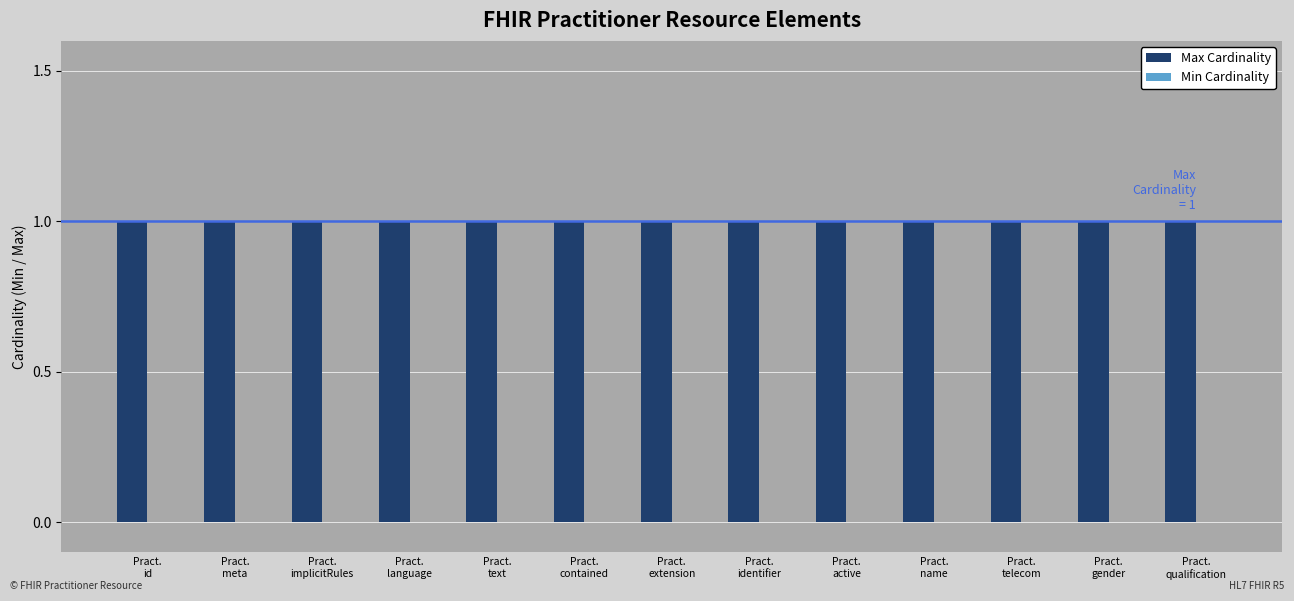

What is the label of the 3rd bar from the right?

Pract.
telecom